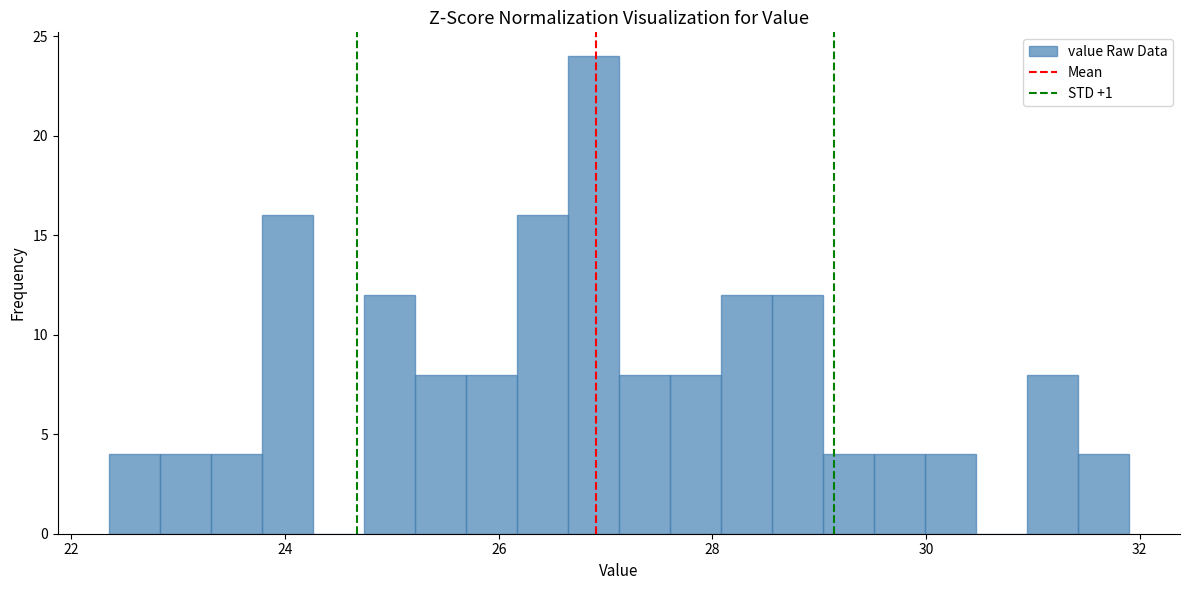

Read against the x-axis, roughly where is the centre of the tallest bar?

26.8